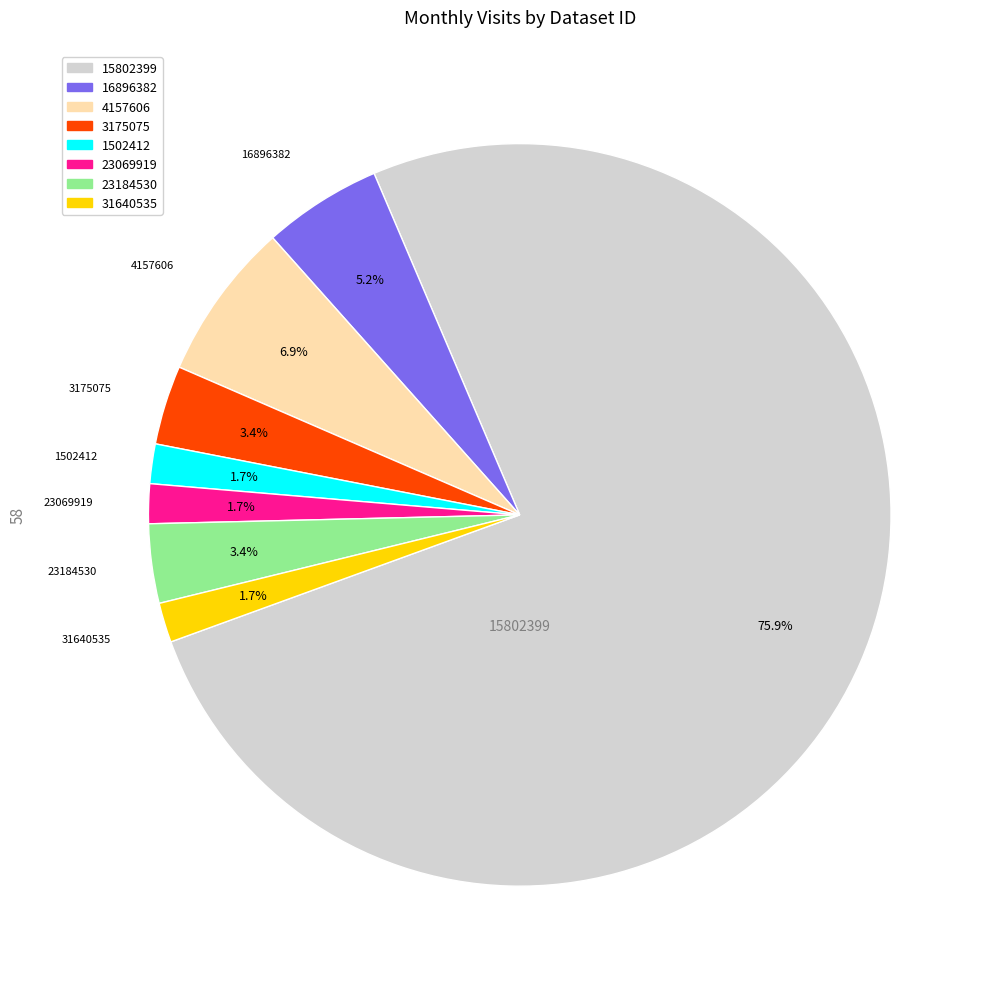

How many segments does this pie chart have?

8